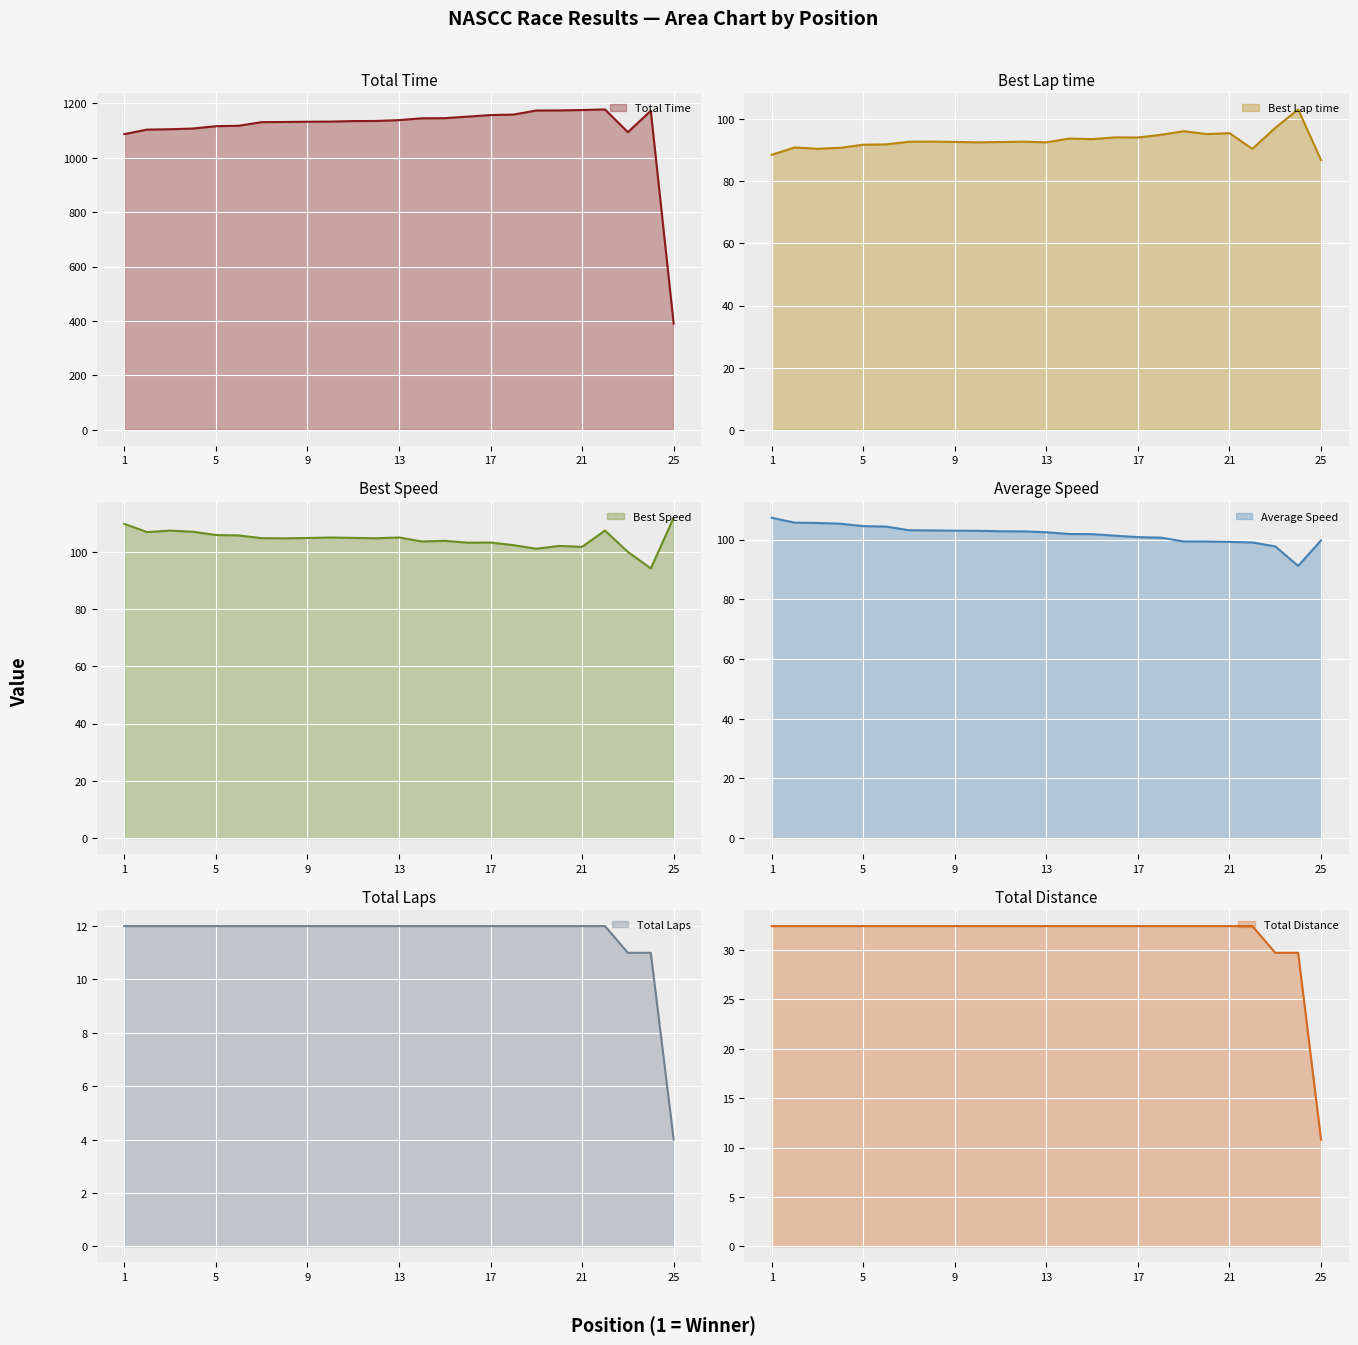

True or false: Best Lap time and Total Time cross at least once.

False